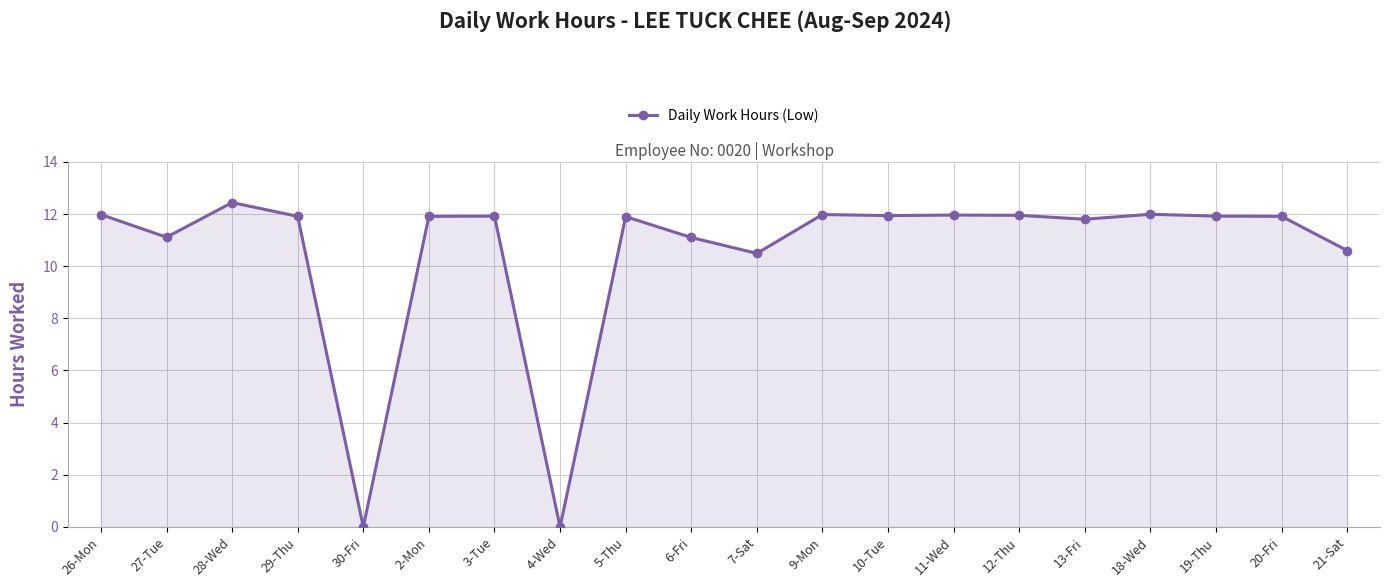

Where is the first local minimum?

27-Tue